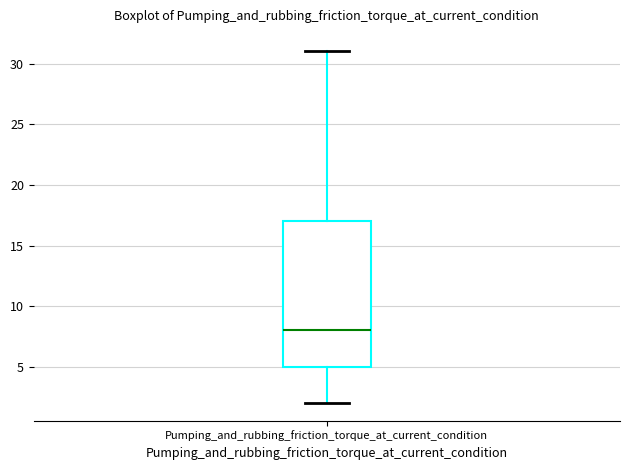

Read this box plot against the y-axis: the position of the median line, the range covered by the box, and the ends of both whiskers. The values are not printed on the chart, so give them approximately, as read against the axis.

median 8, box 5 to 17, whiskers 2 to 31